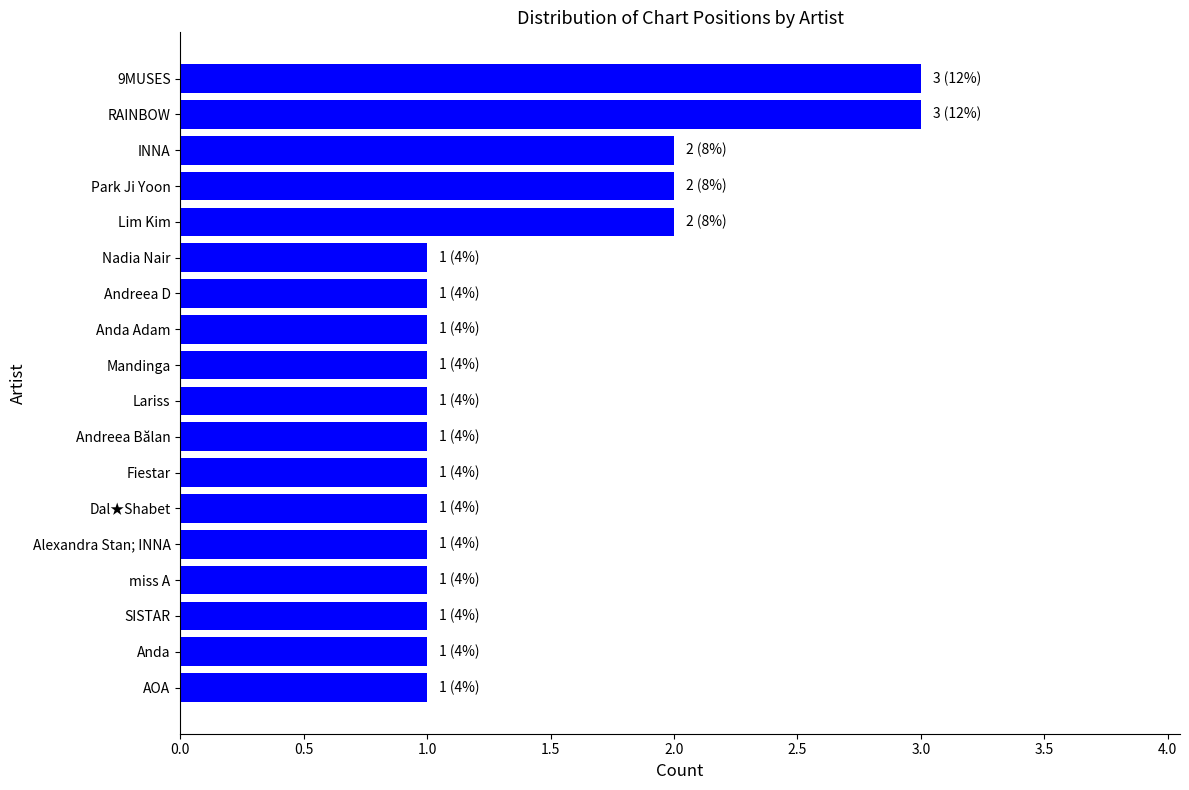

What is the difference between the maximum and minimum values?

2